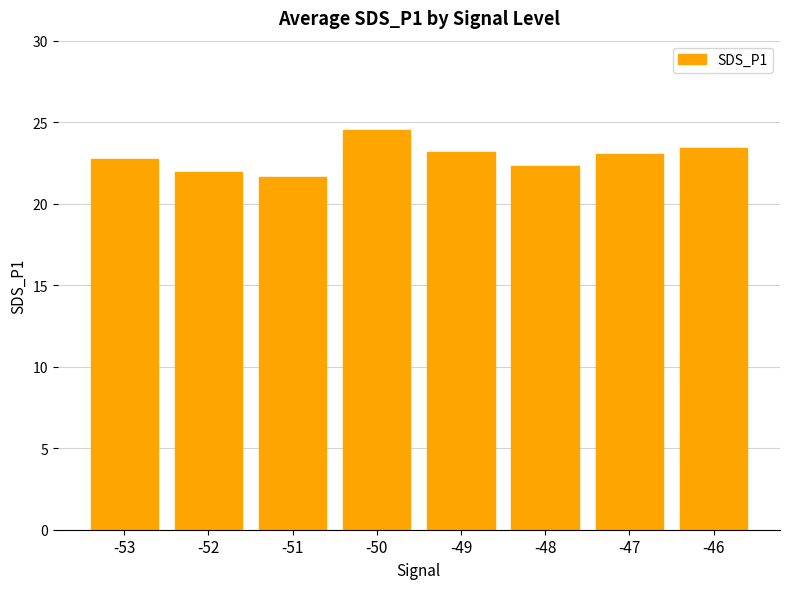

Approximately how many times larger is the value at -47 compared to -50?

0.9